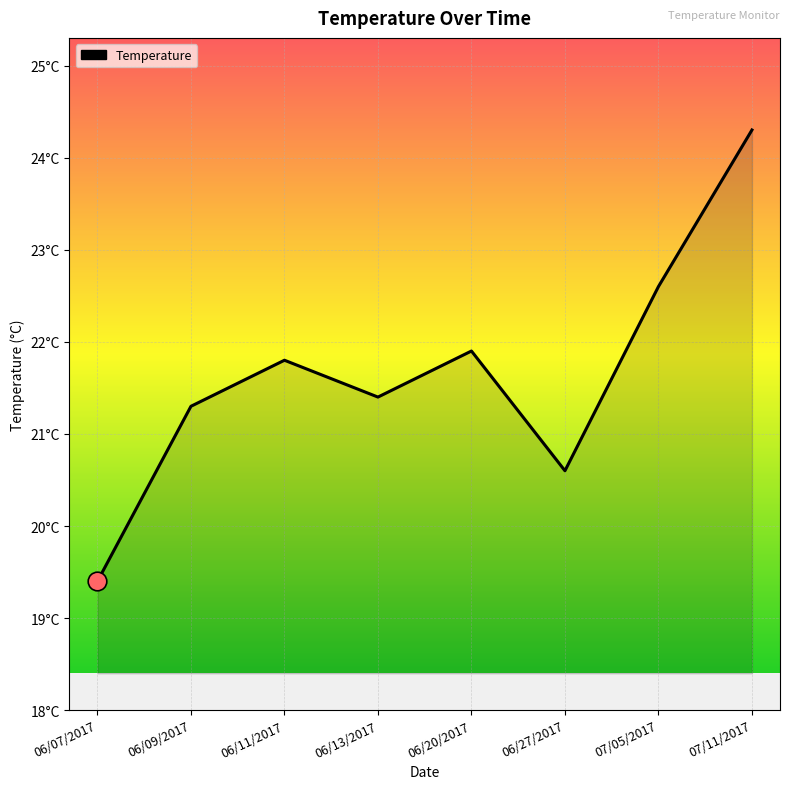

What is the ratio of the value at 07/05/2017 to the value at 06/27/2017?

1.1